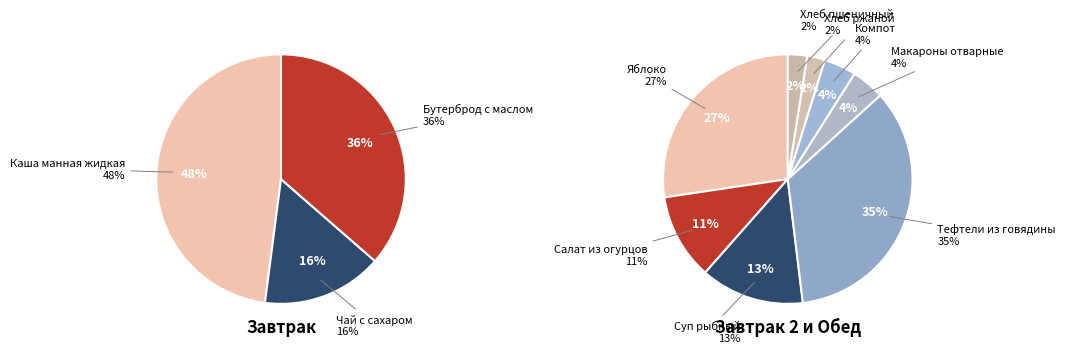

Does Компот из смеси сухофруктов represent more than half of the total?

No